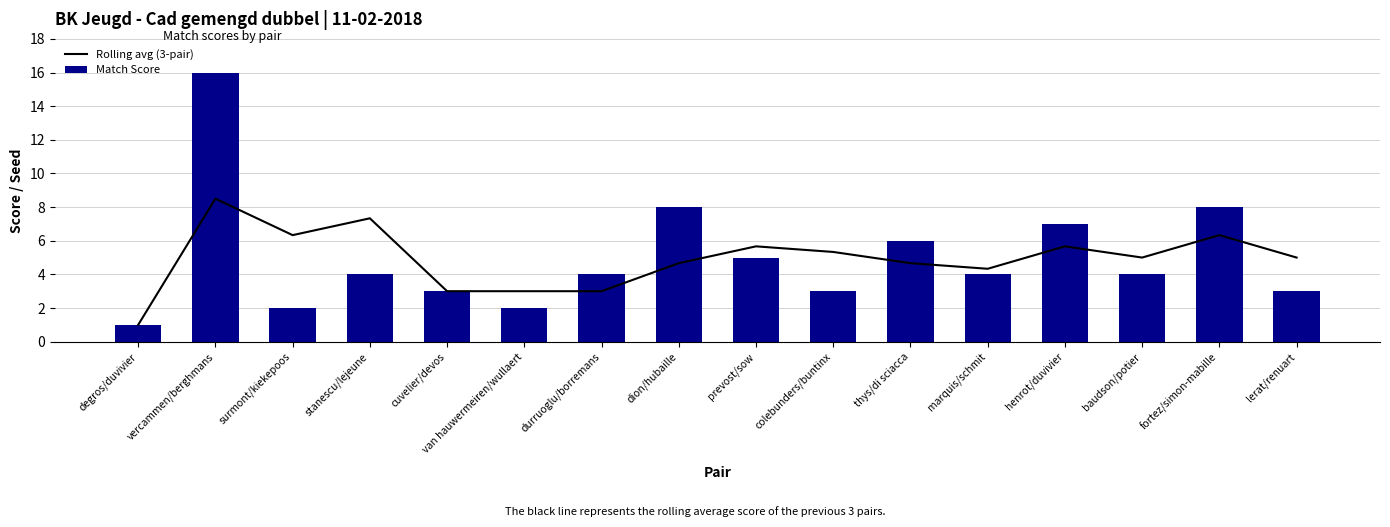

The Match Score series shows 2.7 at baudson/potier. True or false?

False